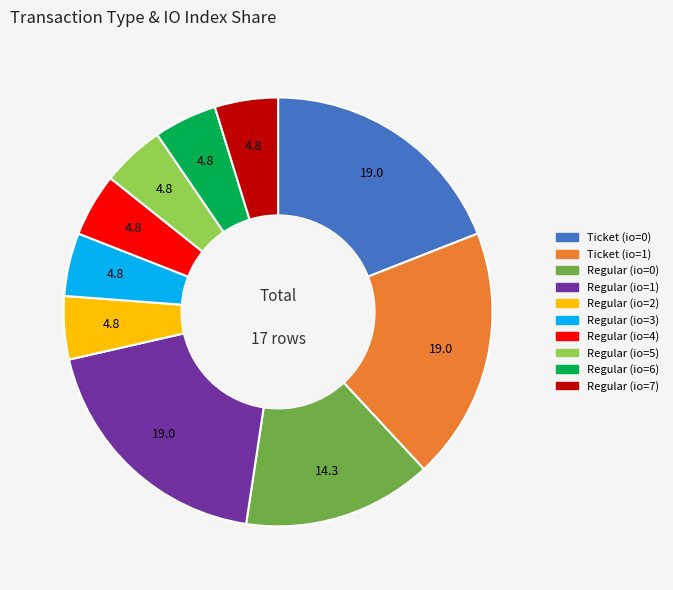

Is there a majority slice in this chart?

No